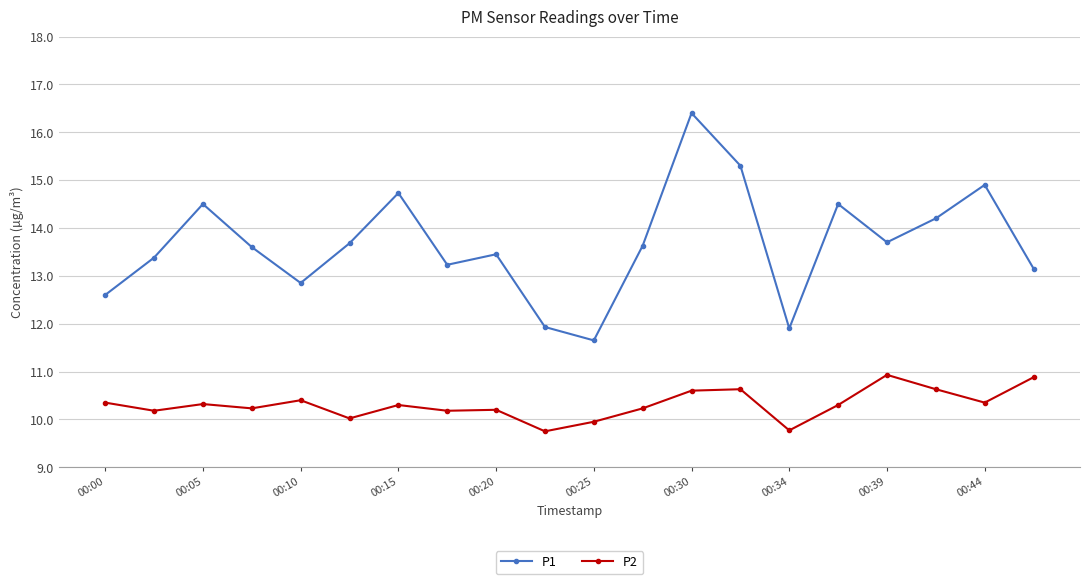

True or false: P1 has more than 2 interior local peaks.

True